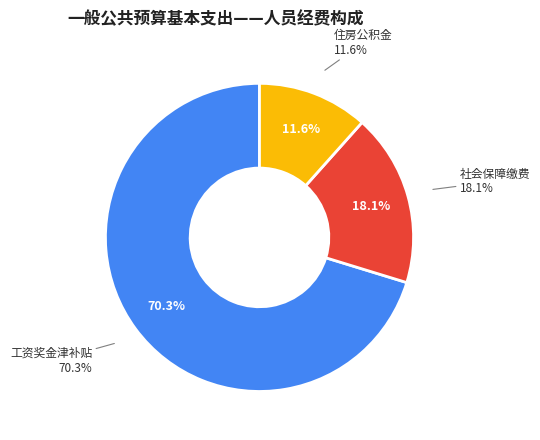

Which slice is the largest?

工资奖金津补贴